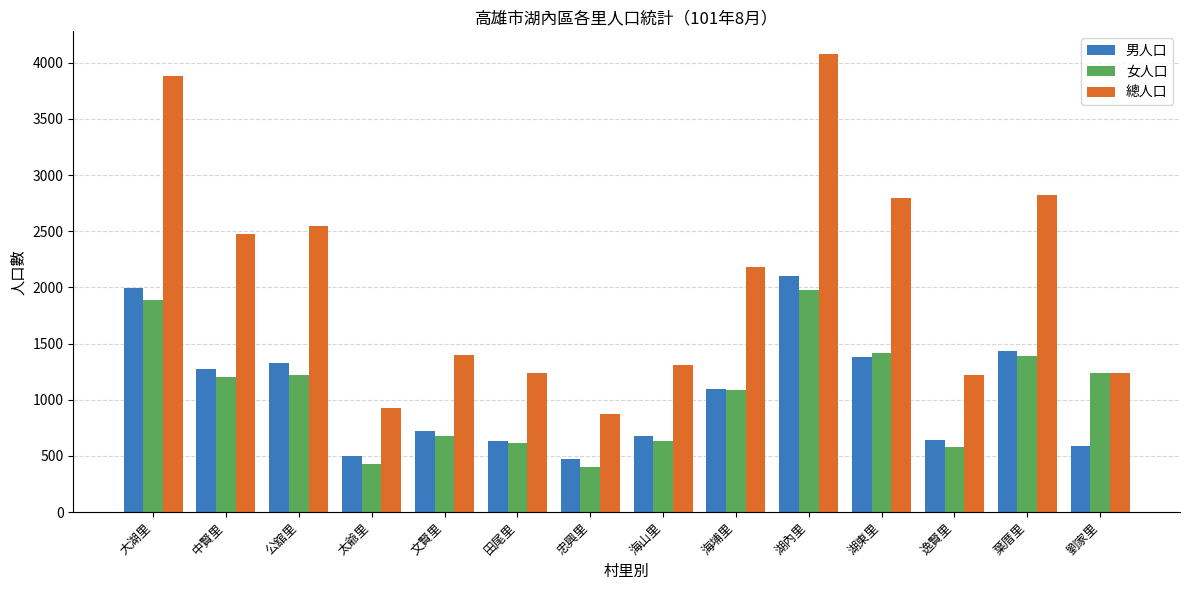

What is the difference between the highest and lowest values at 劉家里?

650